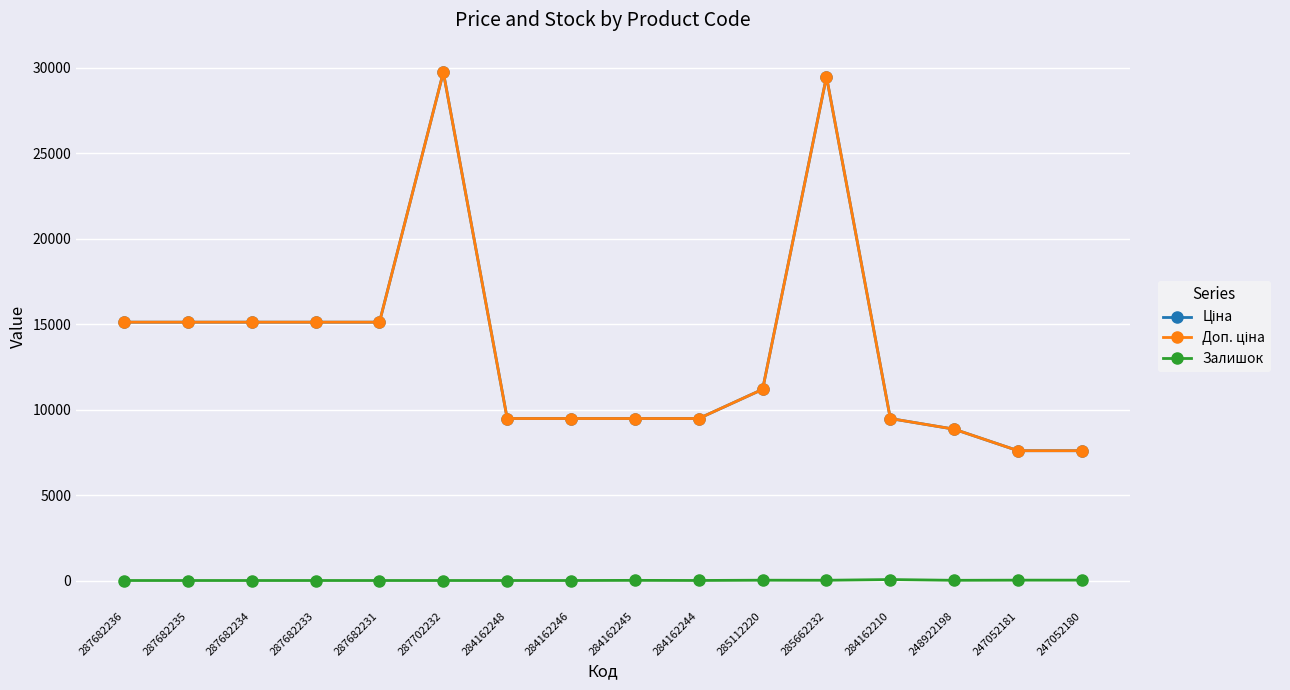

The Ціна series shows 25682.1 at 287682233. True or false?

False